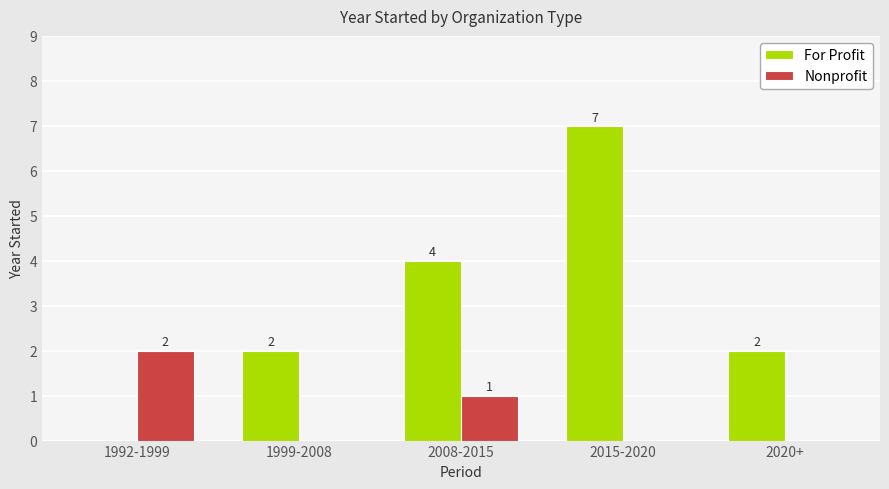

Is the value of Nonprofit at 1999-2008 greater than the value of For Profit at 2015-2020?

No